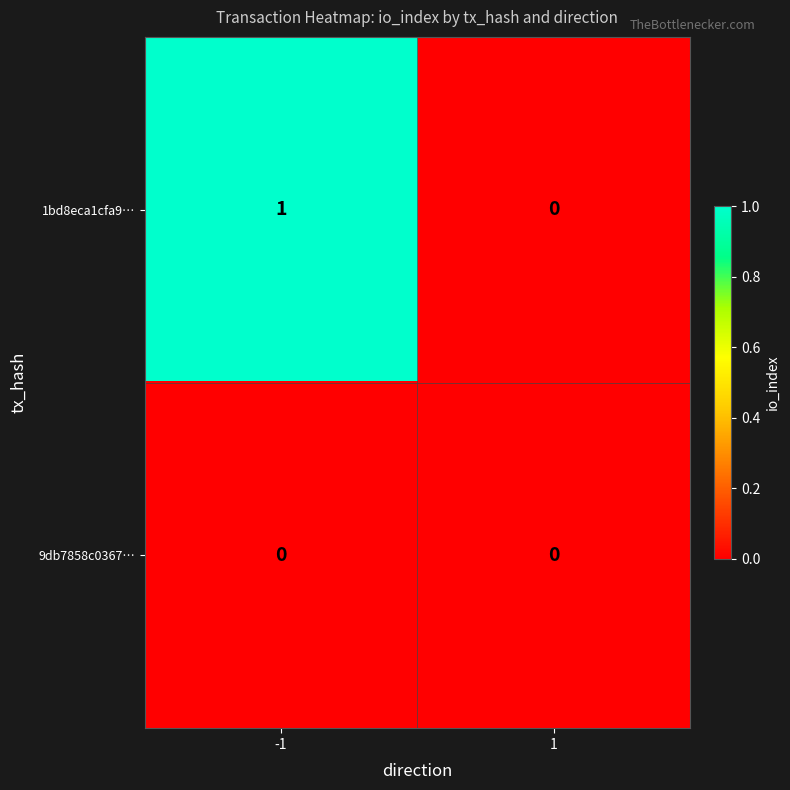

Reading left to right, transcribe all the data shown in this chart.

1bd8eca1cfa9…: -1=1	1=0
9db7858c0367…: -1=0	1=0